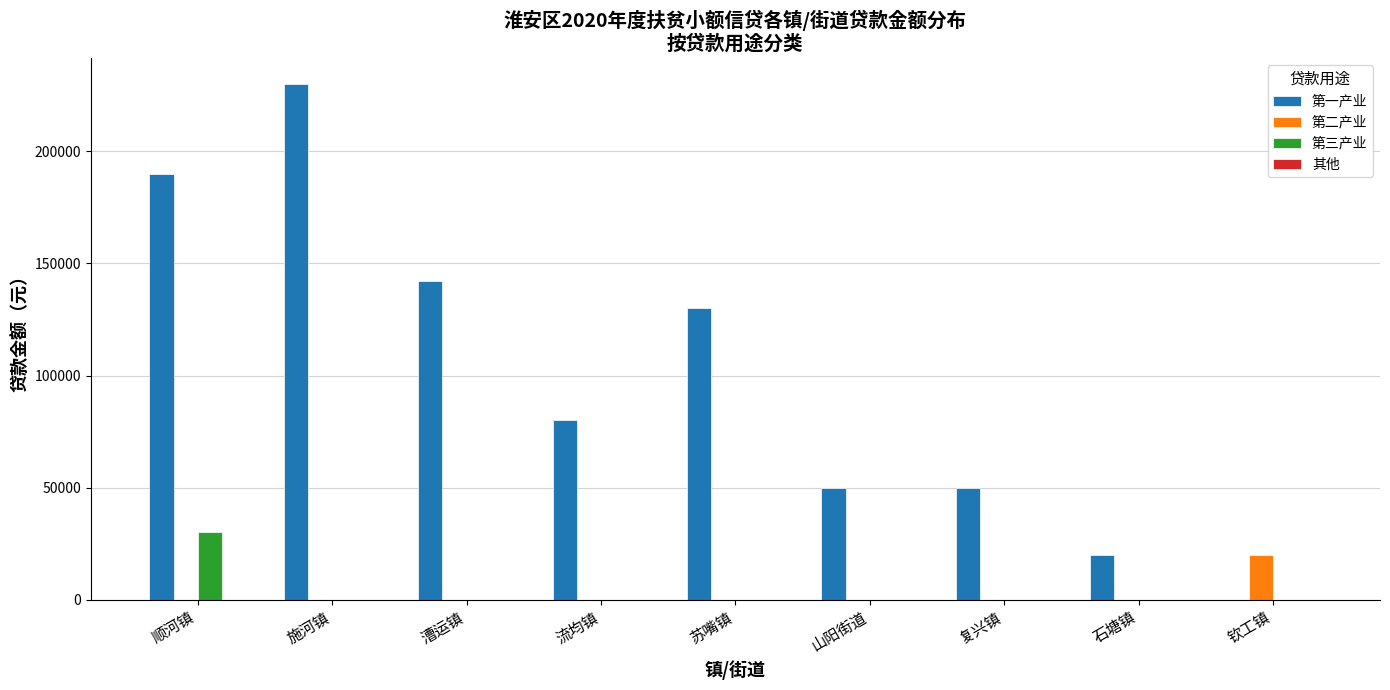

Reading left to right, transcribe all the data shown in this chart.

第一产业: 顺河镇=190000	施河镇=230000	漕运镇=142000	流均镇=80000	苏嘴镇=130000	山阳街道=50000	复兴镇=50000	石塘镇=20000	钦工镇=0
第二产业: 顺河镇=0	施河镇=0	漕运镇=0	流均镇=0	苏嘴镇=0	山阳街道=0	复兴镇=0	石塘镇=0	钦工镇=20000
第三产业: 顺河镇=30000	施河镇=0	漕运镇=0	流均镇=0	苏嘴镇=0	山阳街道=0	复兴镇=0	石塘镇=0	钦工镇=0